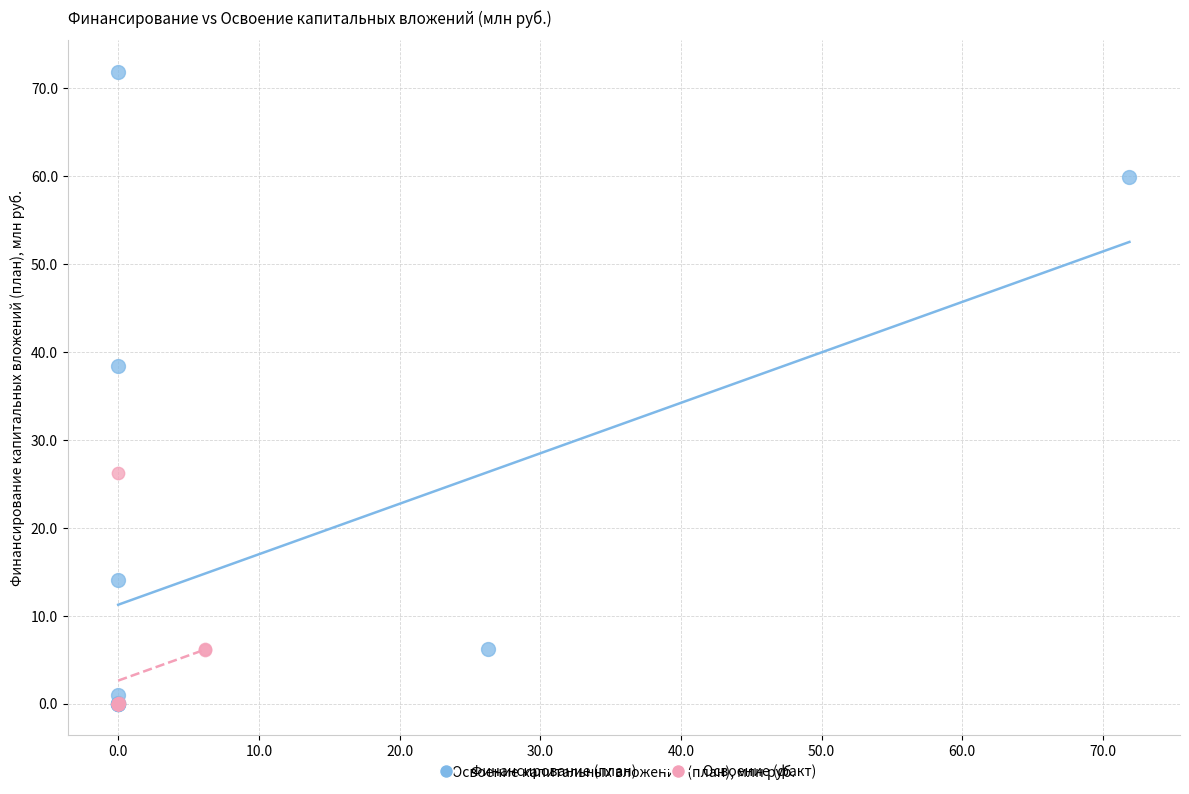

Which series has the largest Y range (max minus min)?

Финансирование (план)